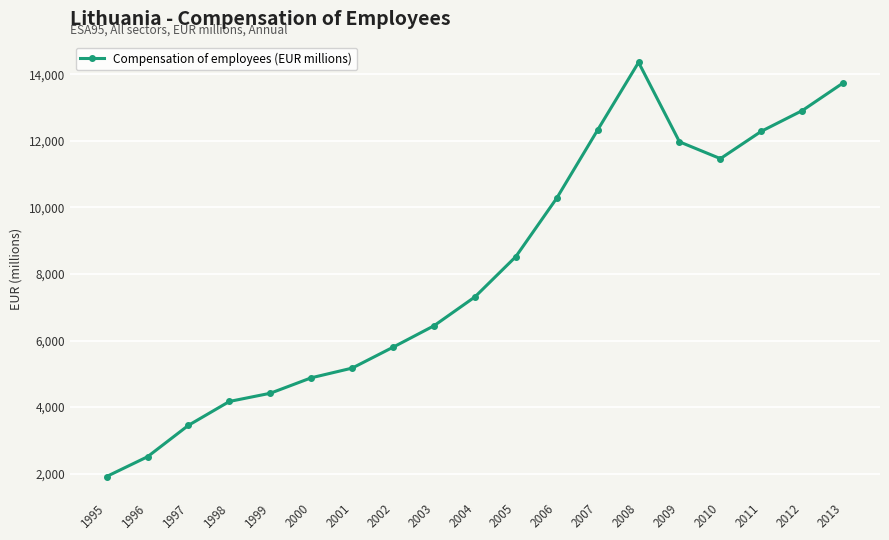

How many interior local valleys (lower than both neighbors) does the data have?

1